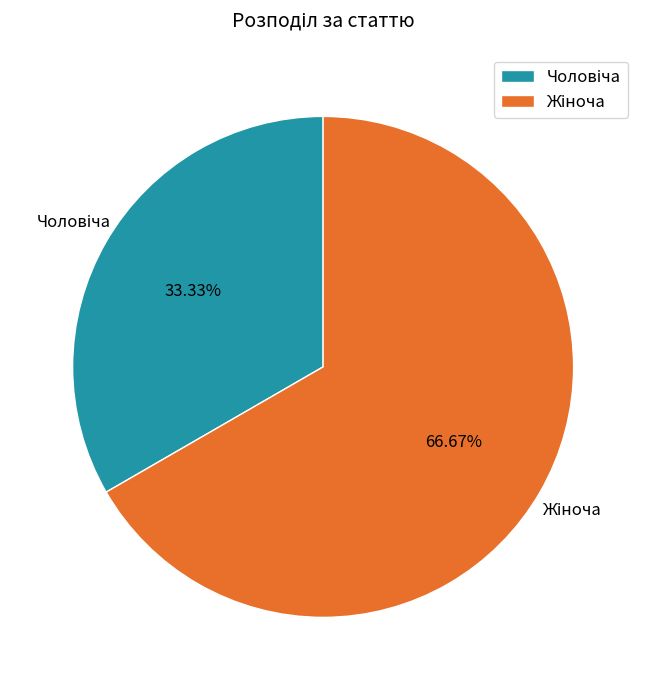

Is there a majority slice in this chart?

Yes